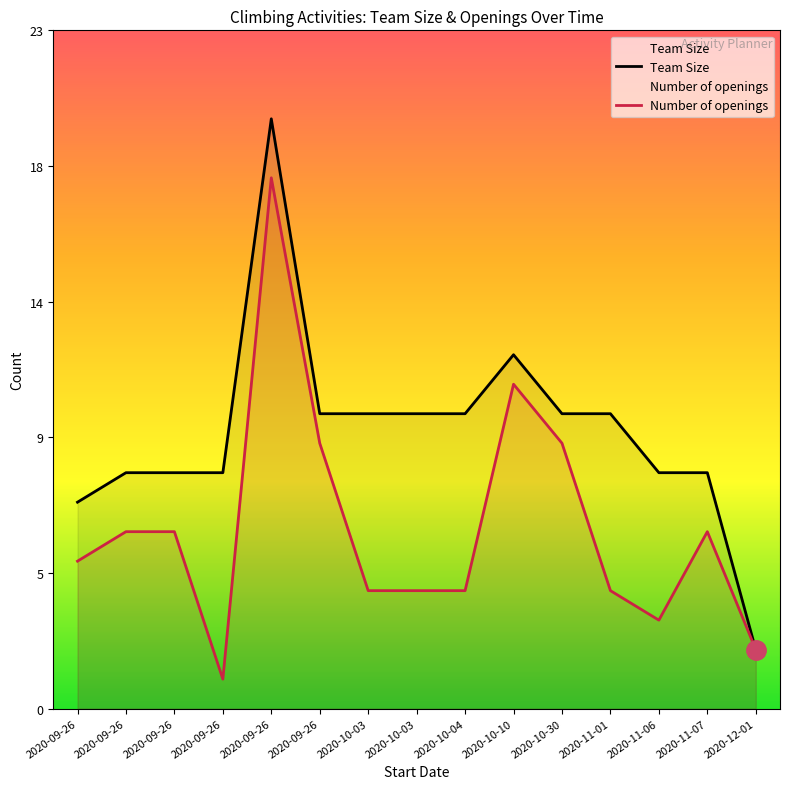

Where does the Team Size series first go above 10?

2020-09-26